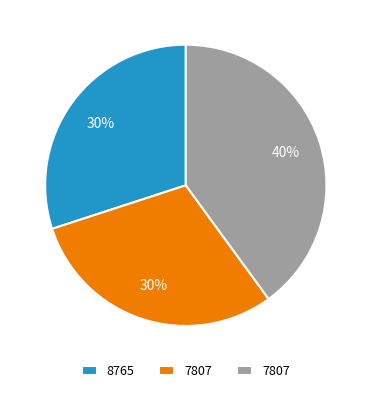

How many segments does this pie chart have?

3